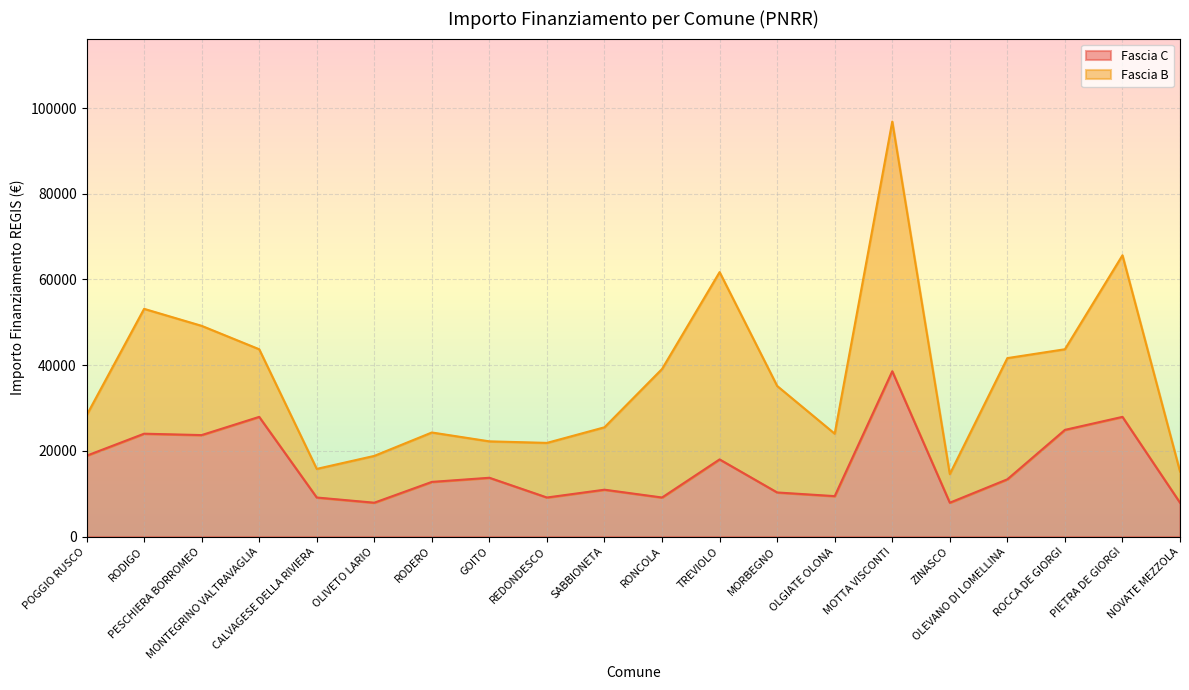

What is the difference between the maximum and minimum values?

30674